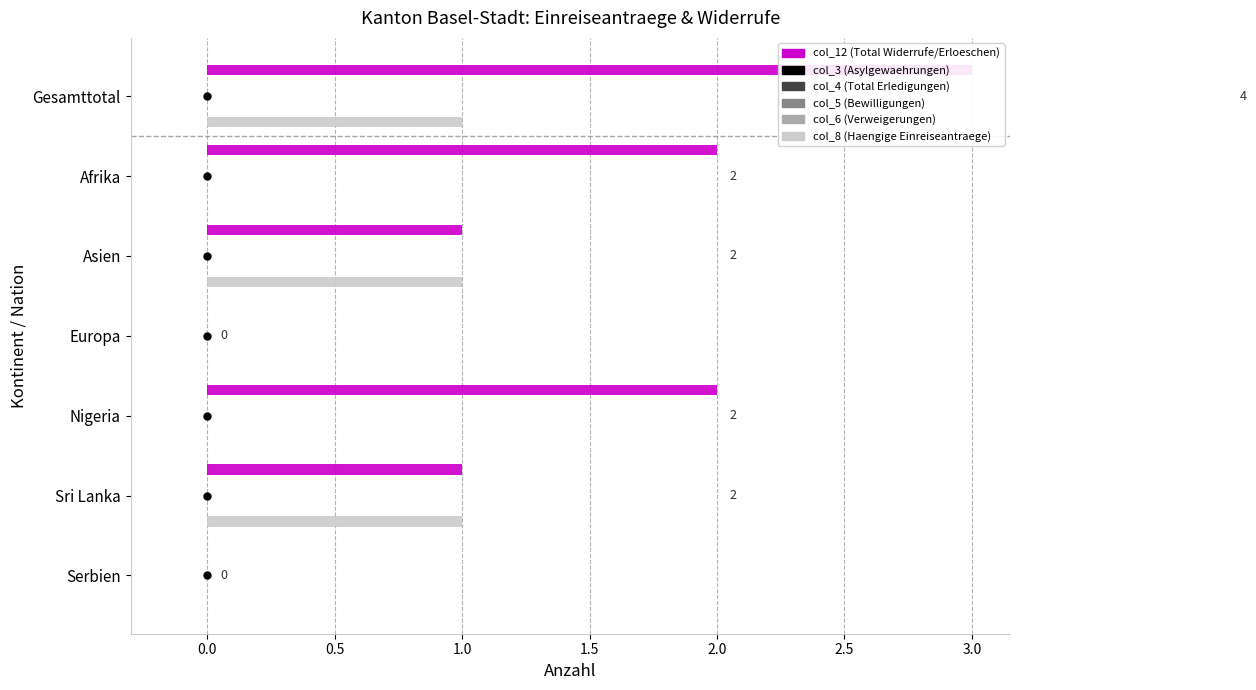

How many categories are shown in the chart?

7